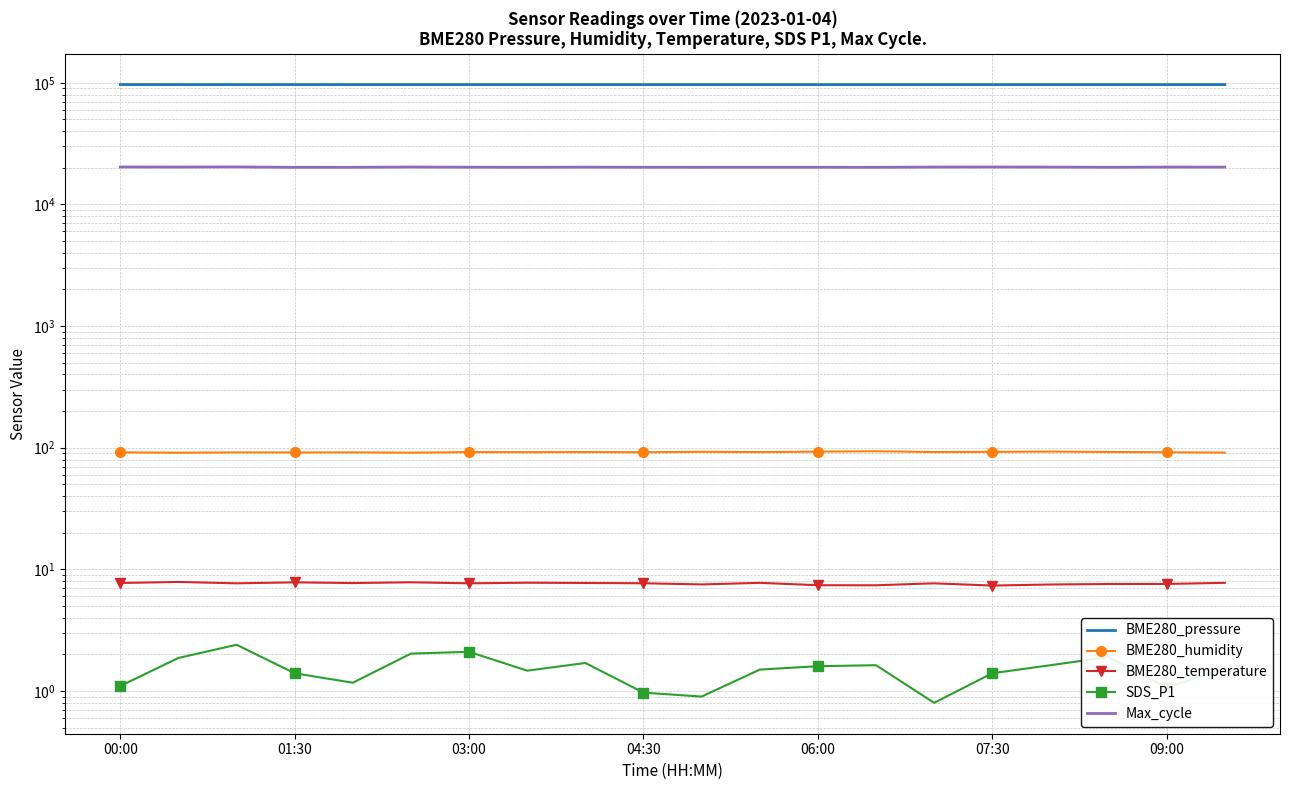

What is the difference between the highest and lowest values at 04:30?

96654.3